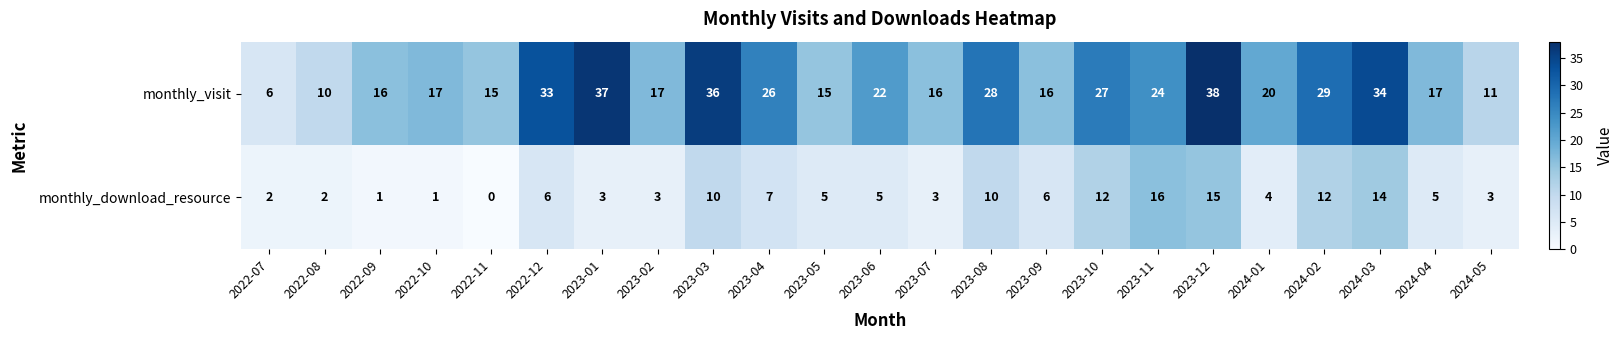

At which category is the sum across all series the highest?

2023-12